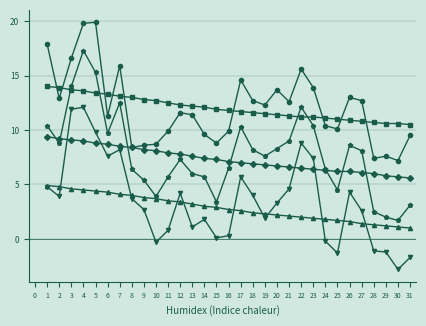

What is the total value across all series at 3?

69.9